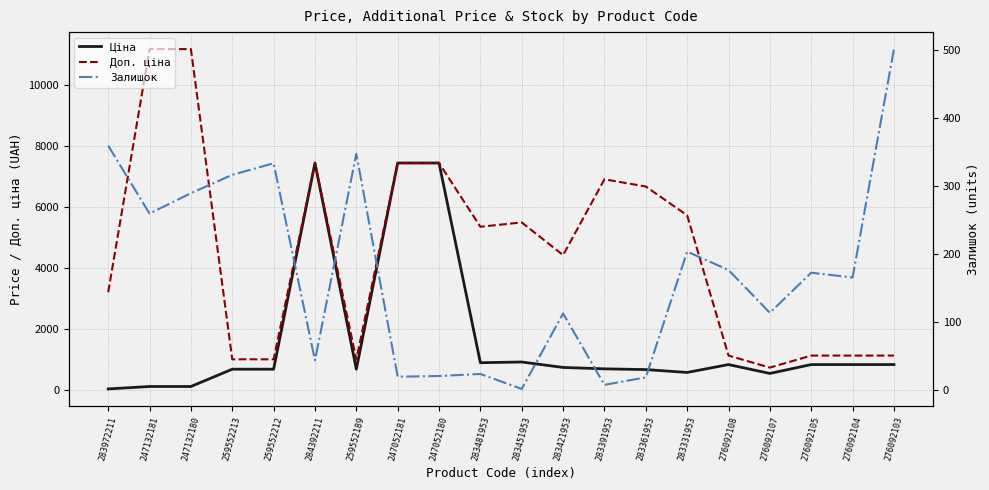

Which series has the widest spread of values?

Доп. ціна